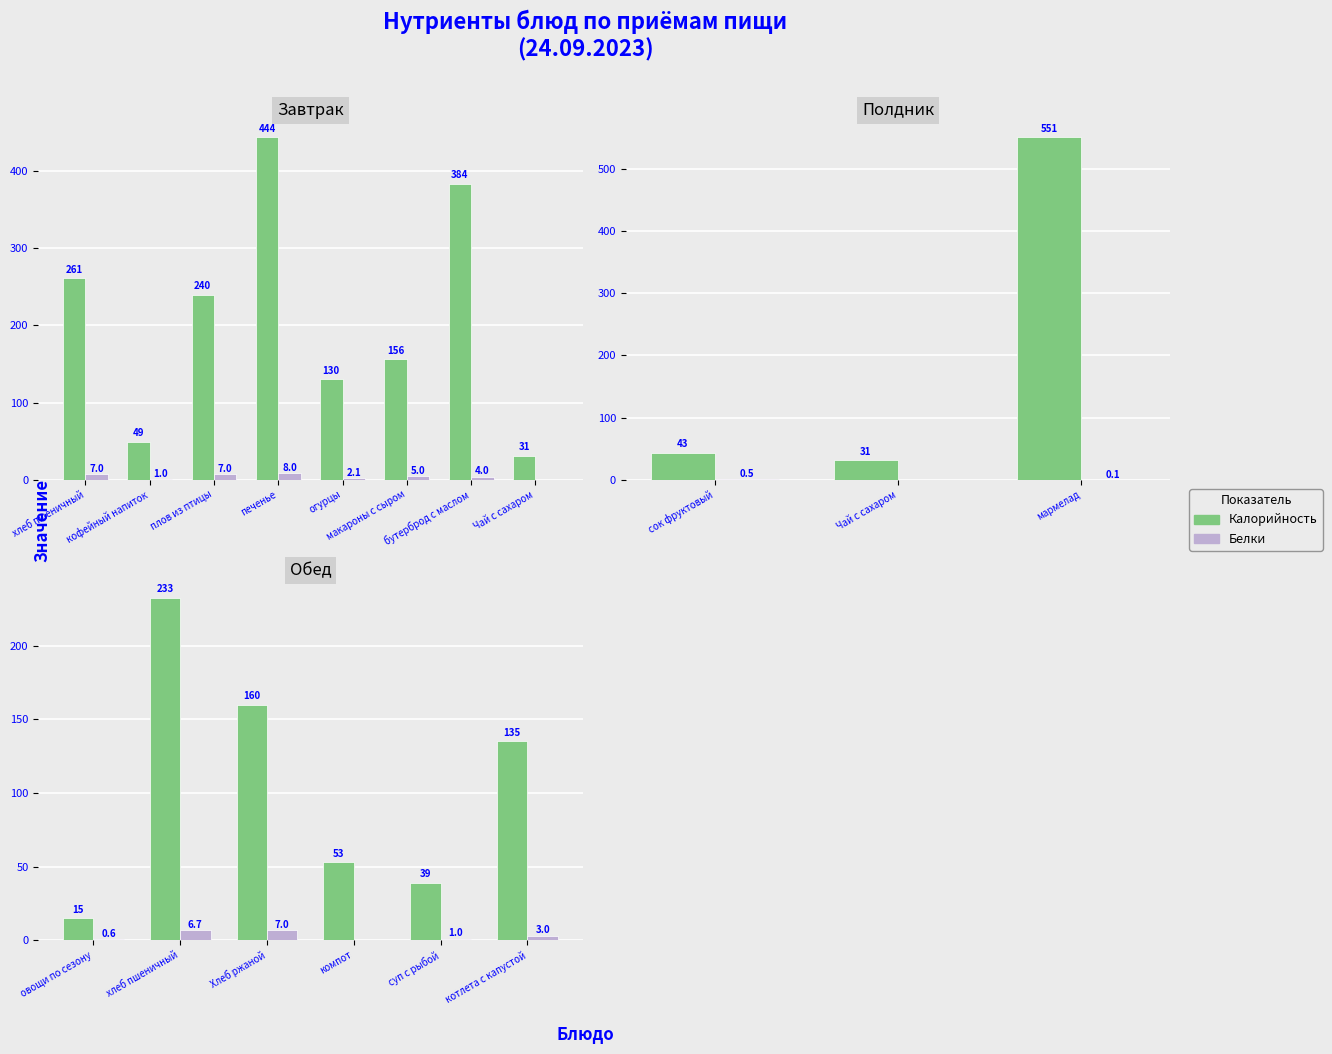

Rank the series at овощи по сезону from highest to lowest value.

Калорийность, Белки